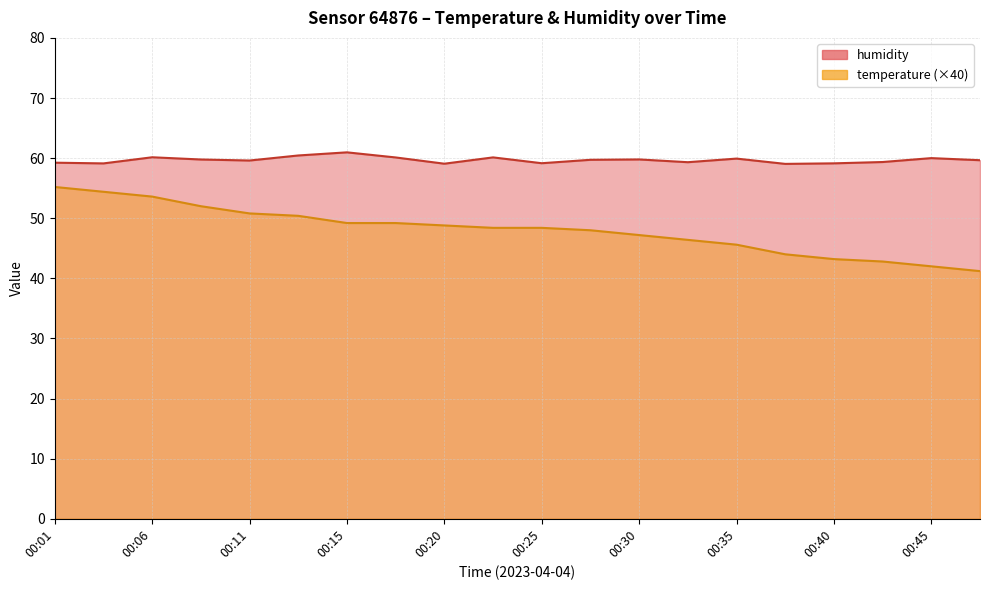

True or false: humidity and temperature cross at least once.

False